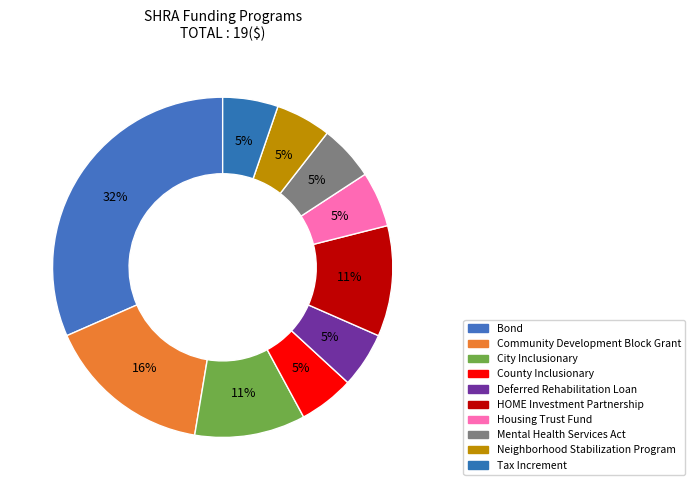

What is the ratio of the value at HOME Investment Partnership to the value at Tax Increment?

2.0